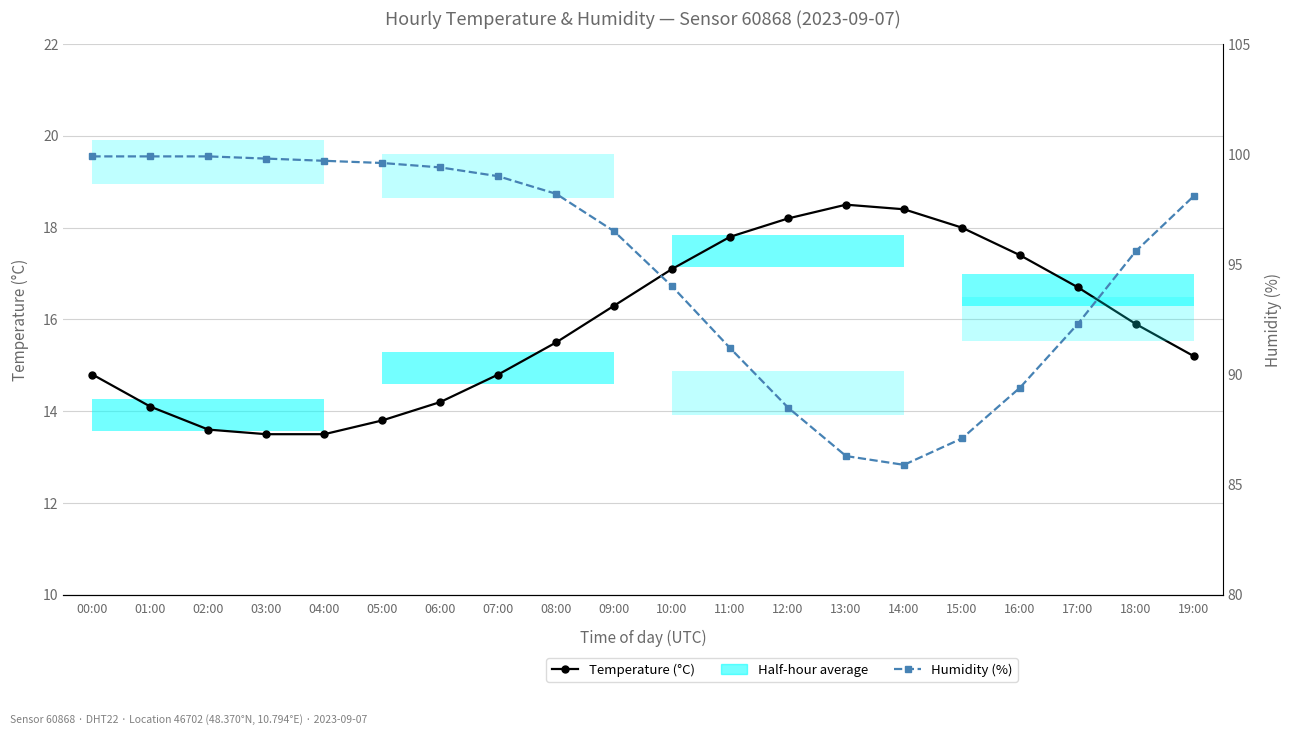

True or false: Temperature (°C) and Humidity (%) cross at least once.

False